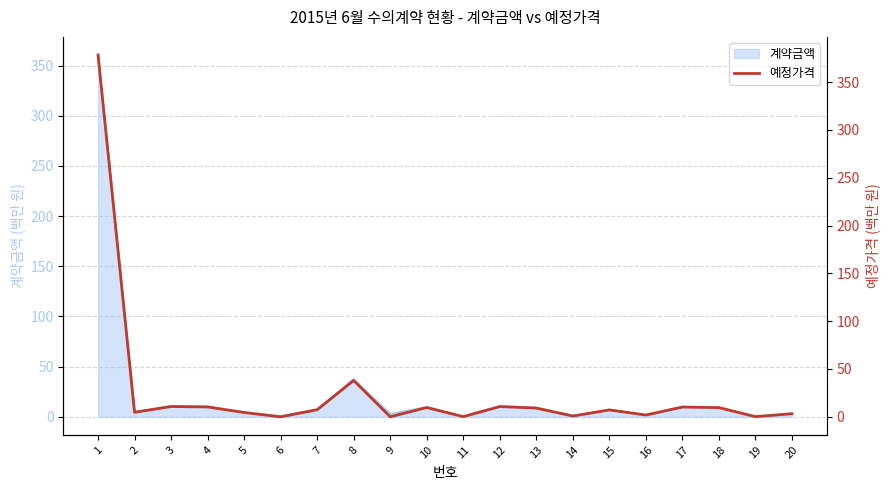

True or false: the data shows 9.6 at 18.

True